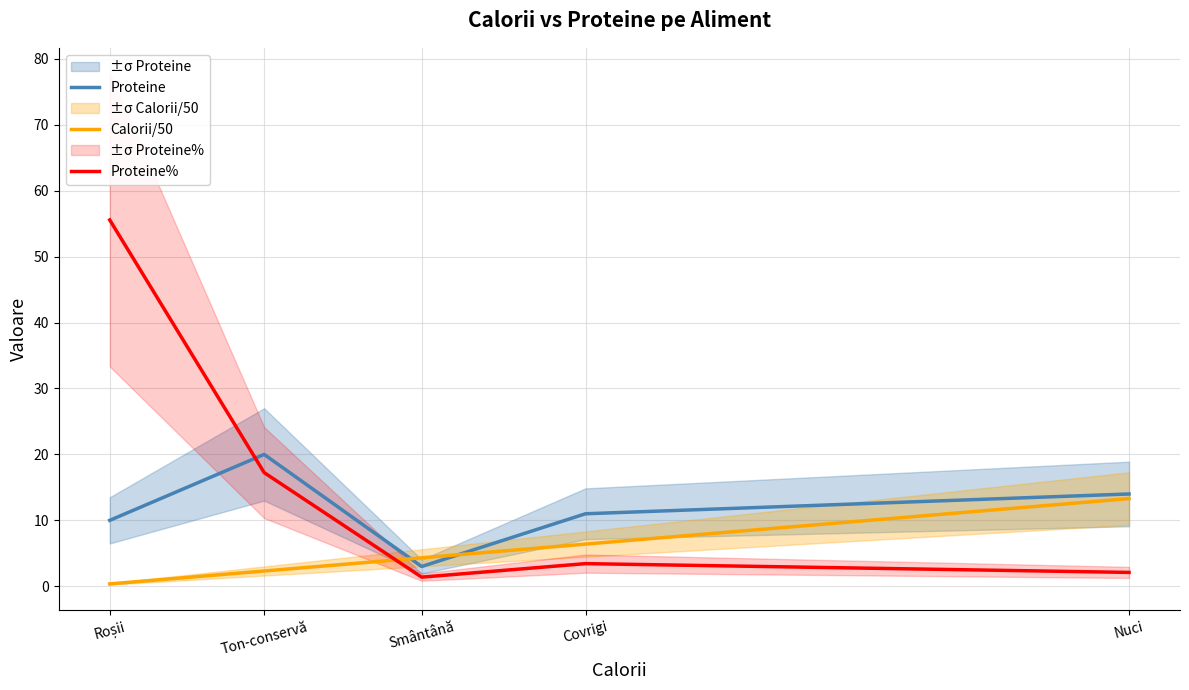

What is the difference between the maximum and minimum values in the Proteine% series?

54.2